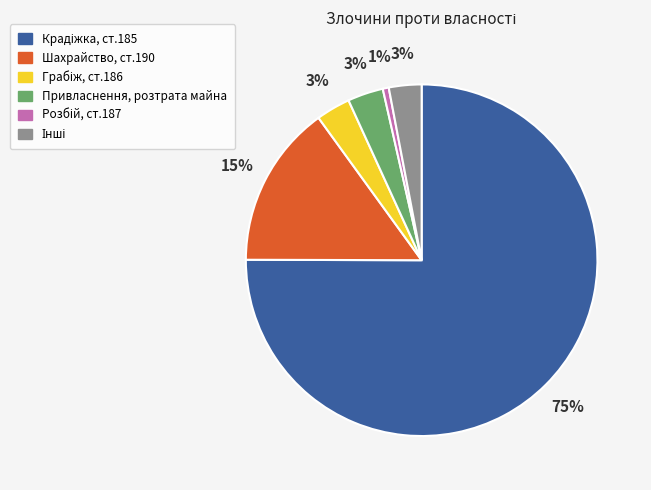

To the nearest percent, what percentage of the pie is Шахрайство, ст.190?

15%